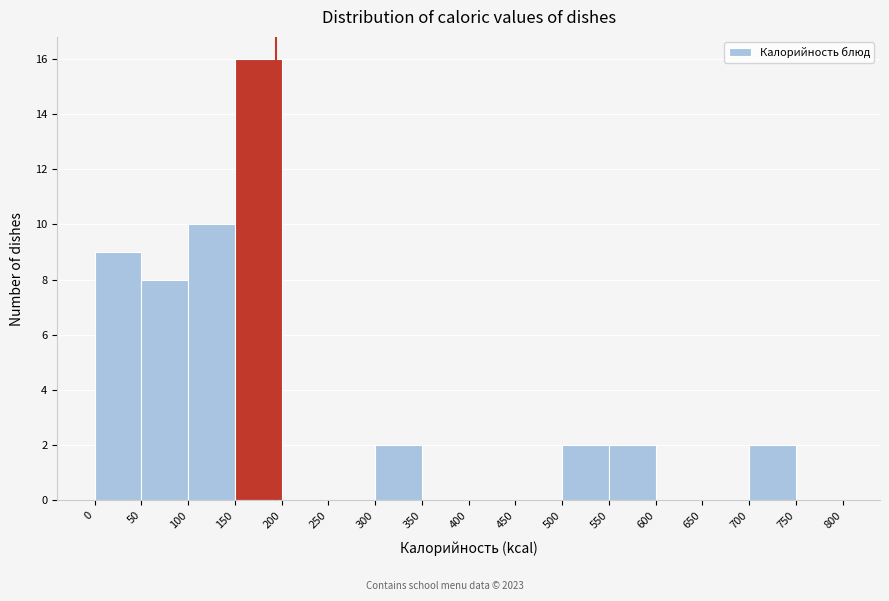

What is the height of the bar covering 150 to 200 on the x-axis? The values are not printed on the chart, so give them approximately, as read against the axis.

16